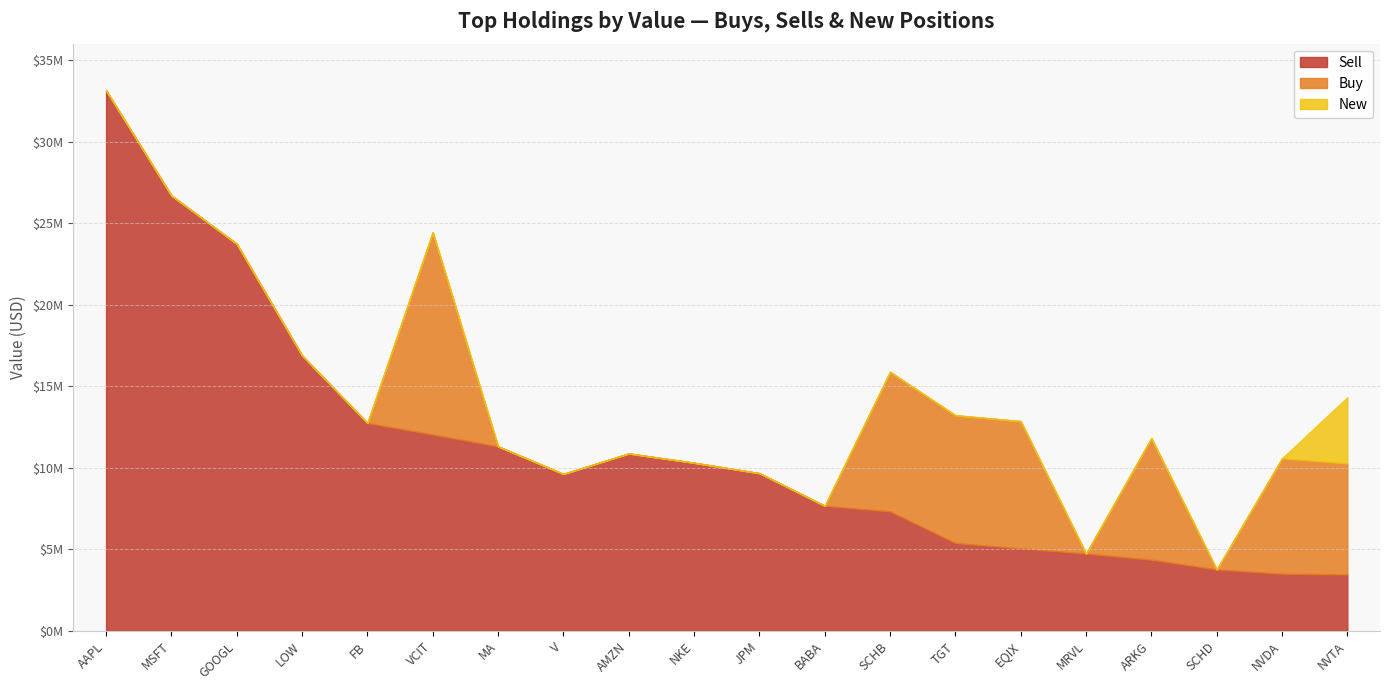

Which series has the widest spread of values?

Sell